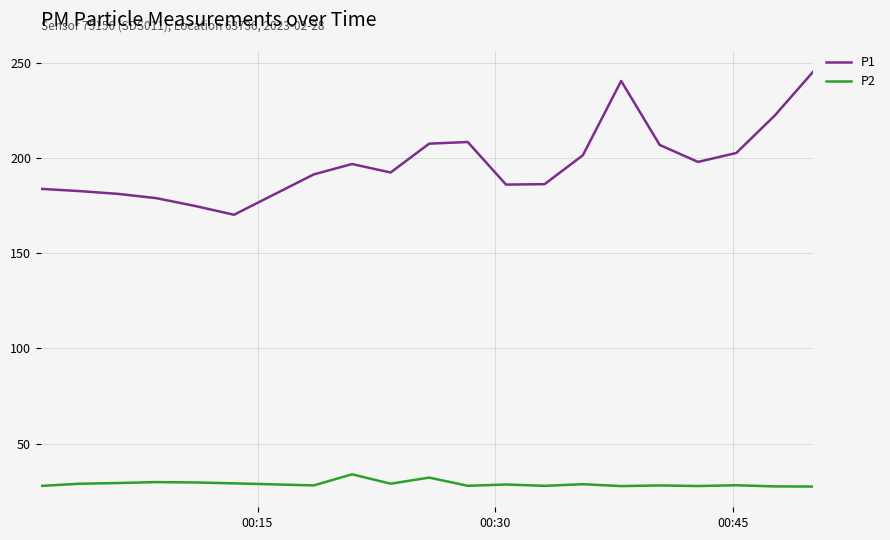

What is the smallest value displayed?

27.5